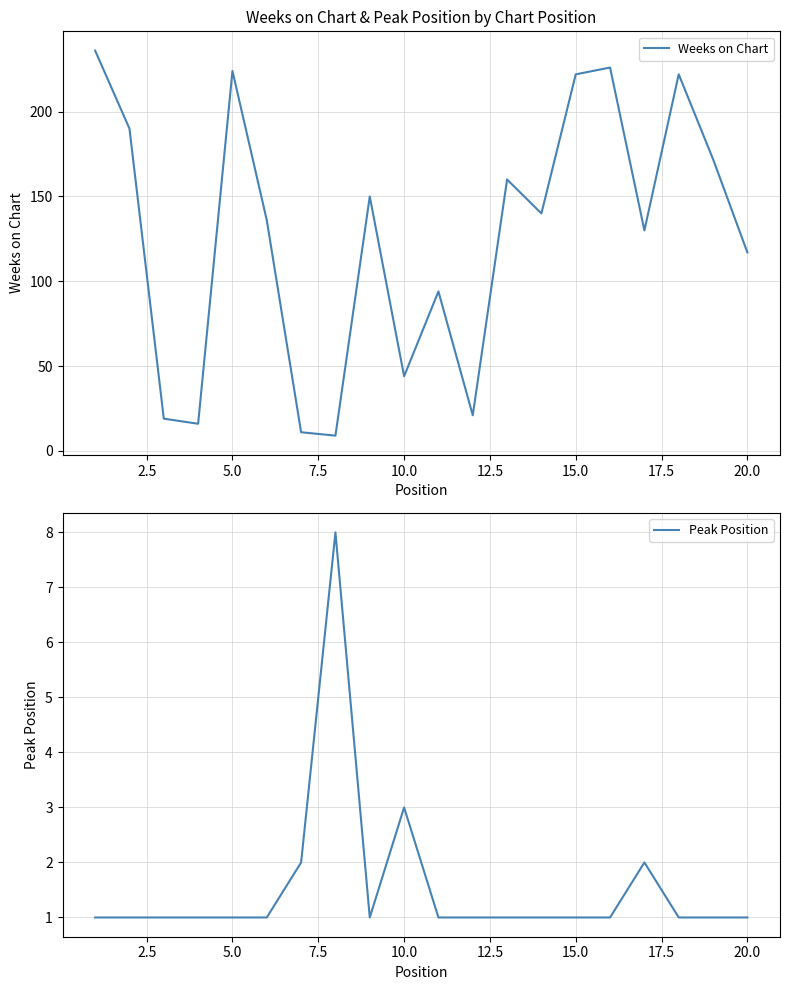

What is the lowest value of the Weeks on Chart series?

9